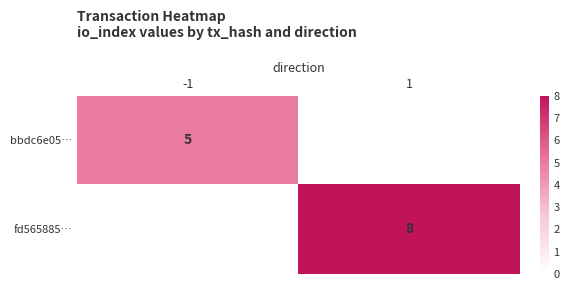

Is it true that fd565885… equals 8 at 1?

True